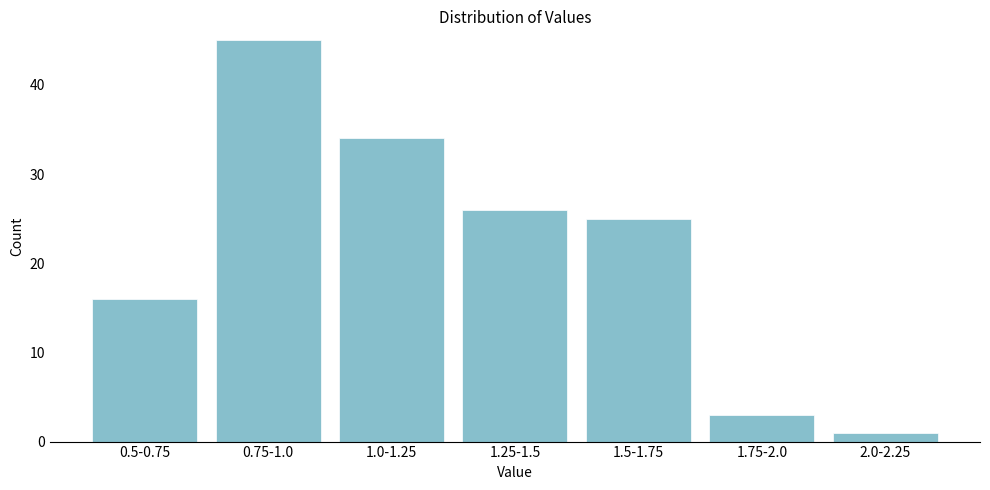

Reading left to right, list all the values displayed in this chart.

16	45	34	26	25	3	1